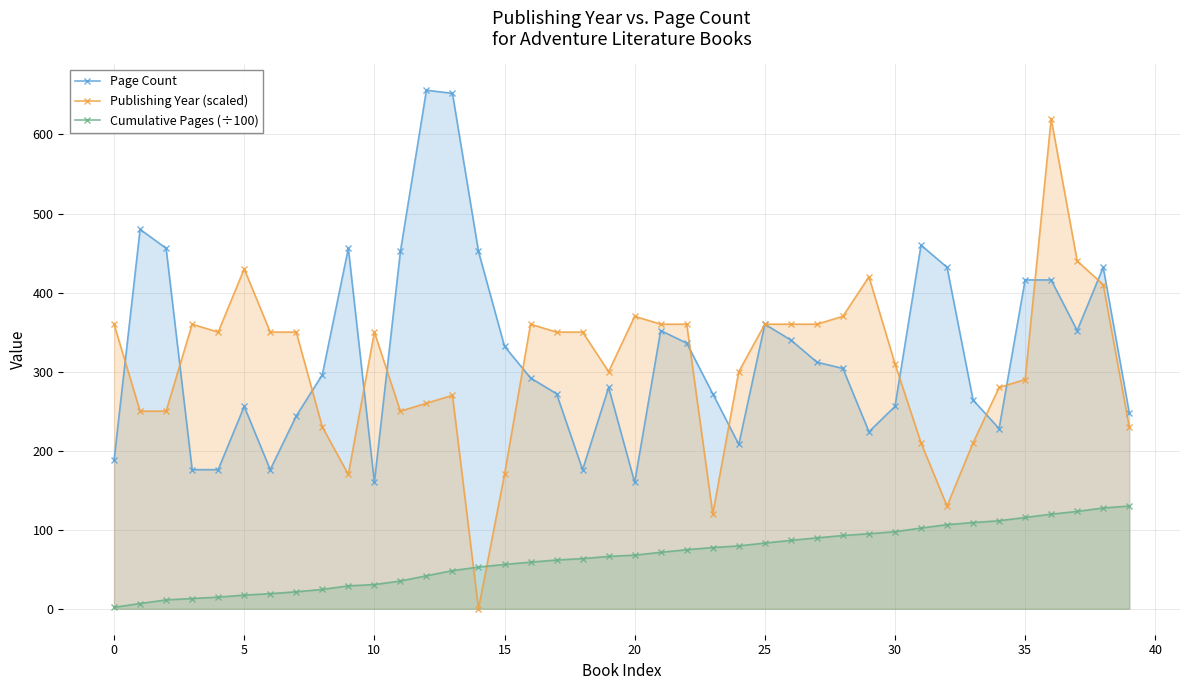

What is the sum of all Publishing Year (scaled) values?

12270.0